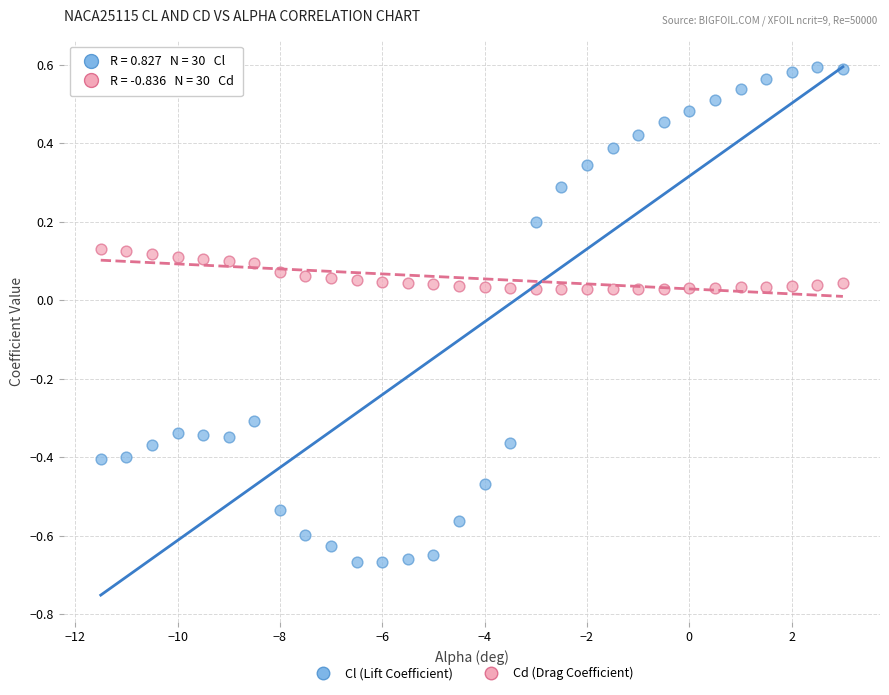

Which series contains the highest Y value?

Cl (Lift Coefficient)